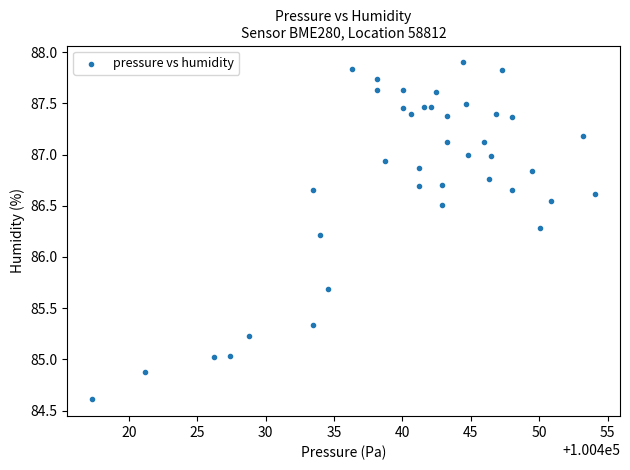

What is the range of X values (max minus min)?

36.7